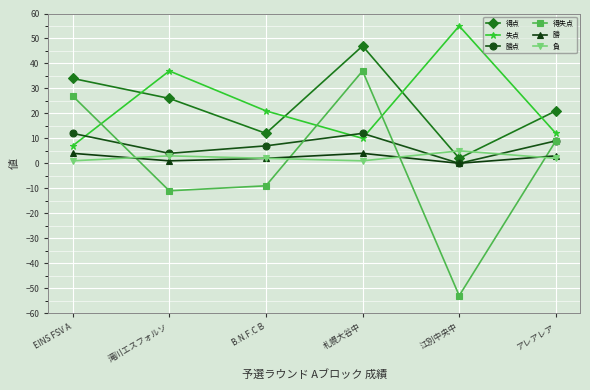

True or false: 得失点 and 得点 cross at least once.

False